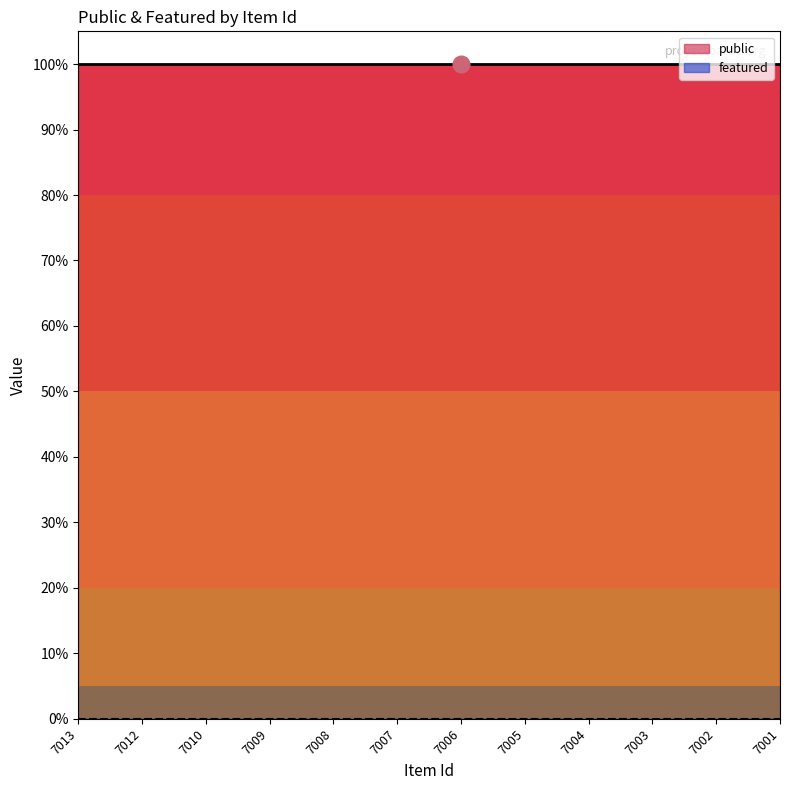

Rank the series by their maximum value, from highest to lowest.

public, featured